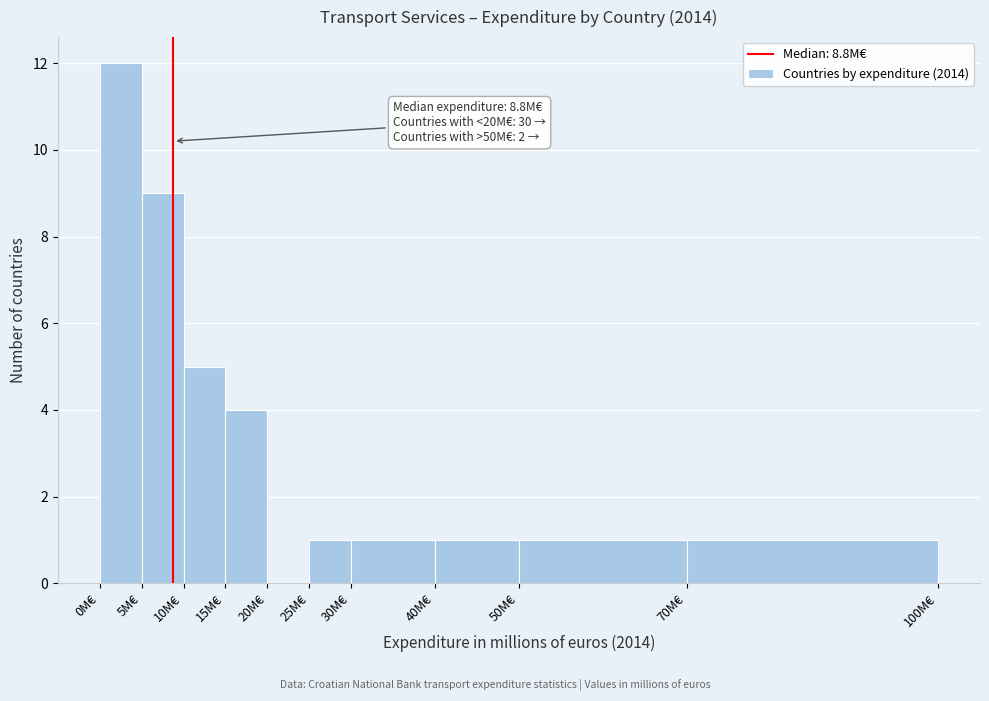

Which range on the x-axis has the tallest bar?

0 to 5